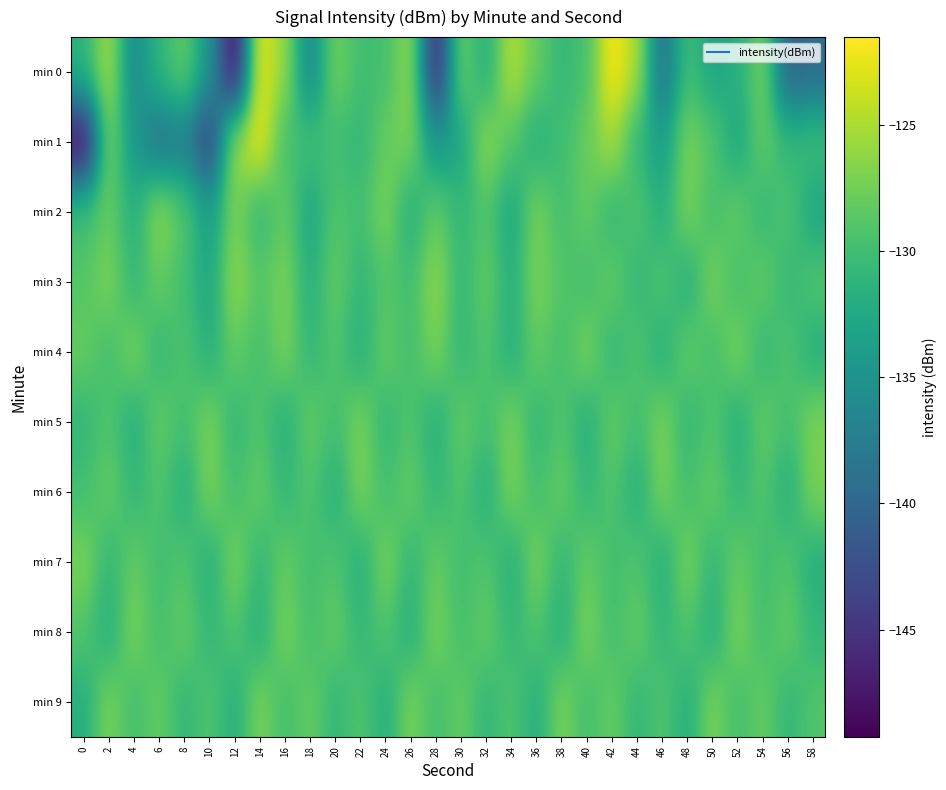

What is the spread (max minus min) of values at 10?

17.1